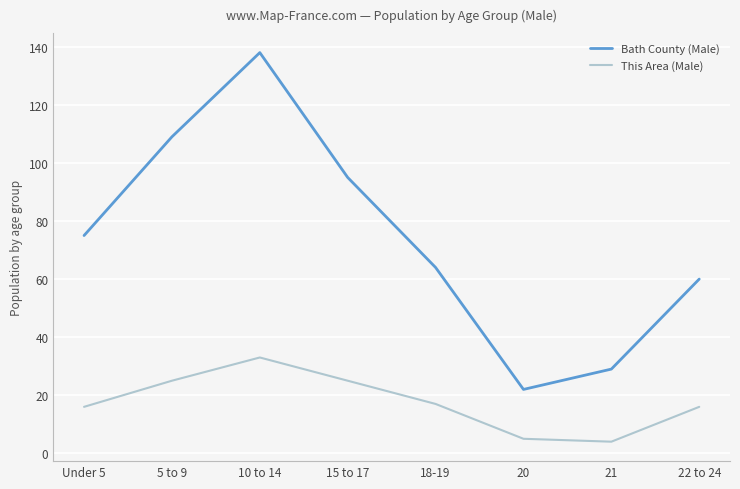

Count the number of data series in this chart.

2